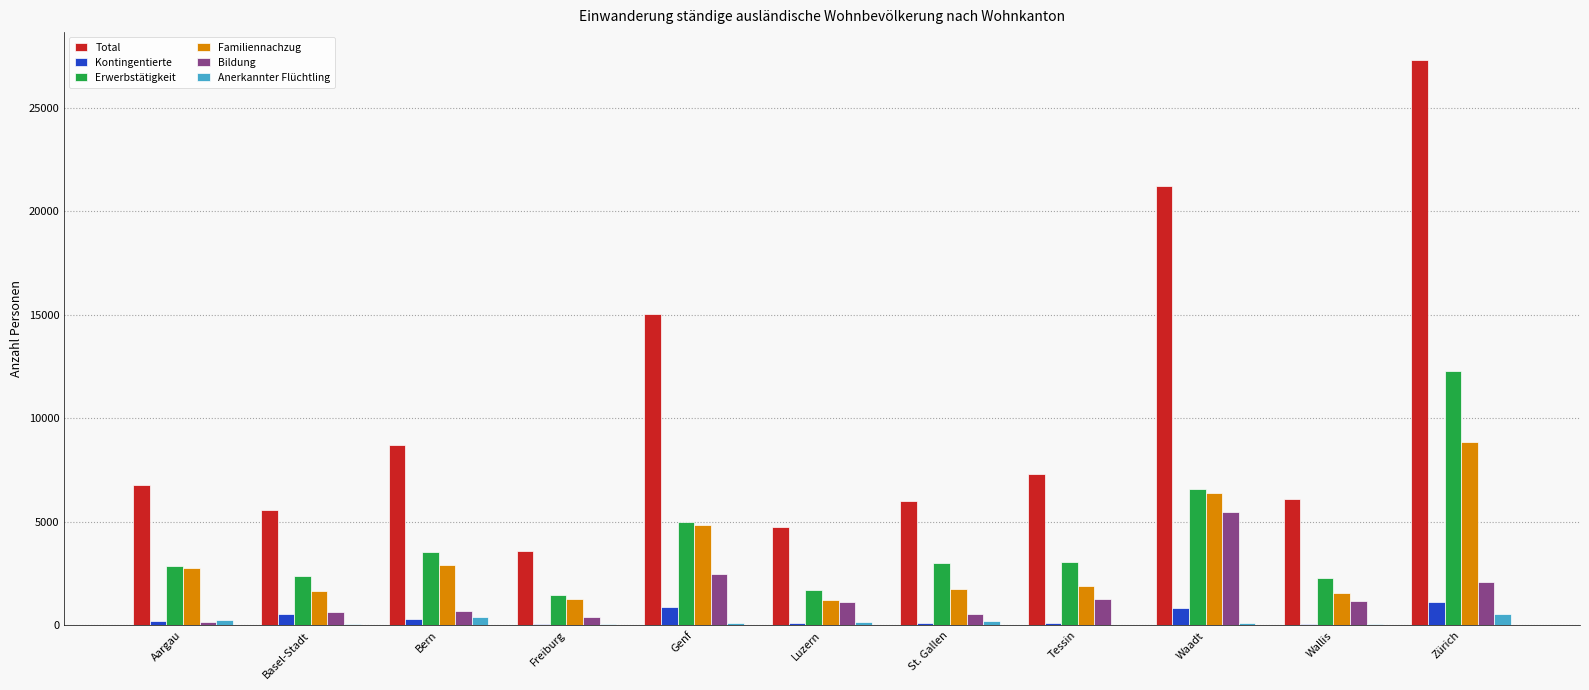

How many groups of bars are there?

11